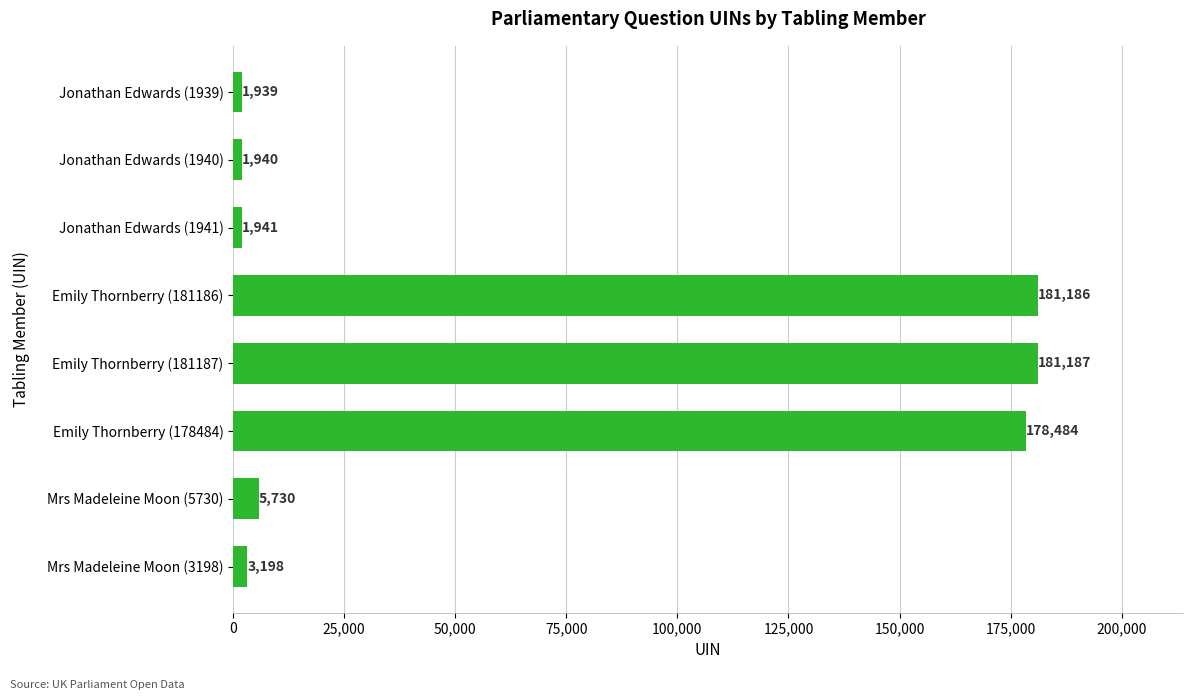

Are the bars grouped side by side (vs. stacked)?

No